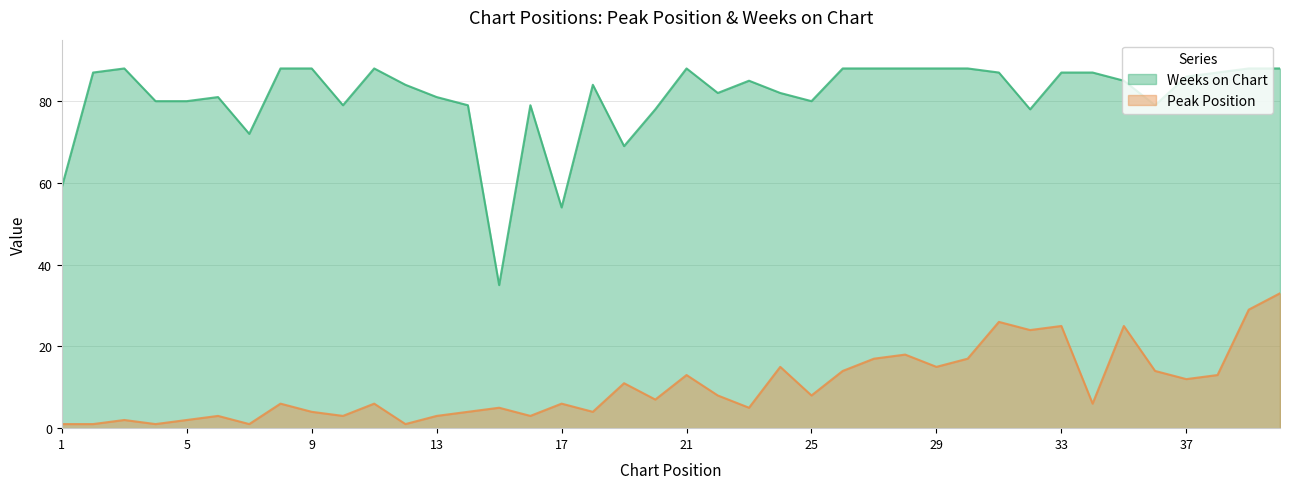

How many data points in Peak Position are above 7?

19